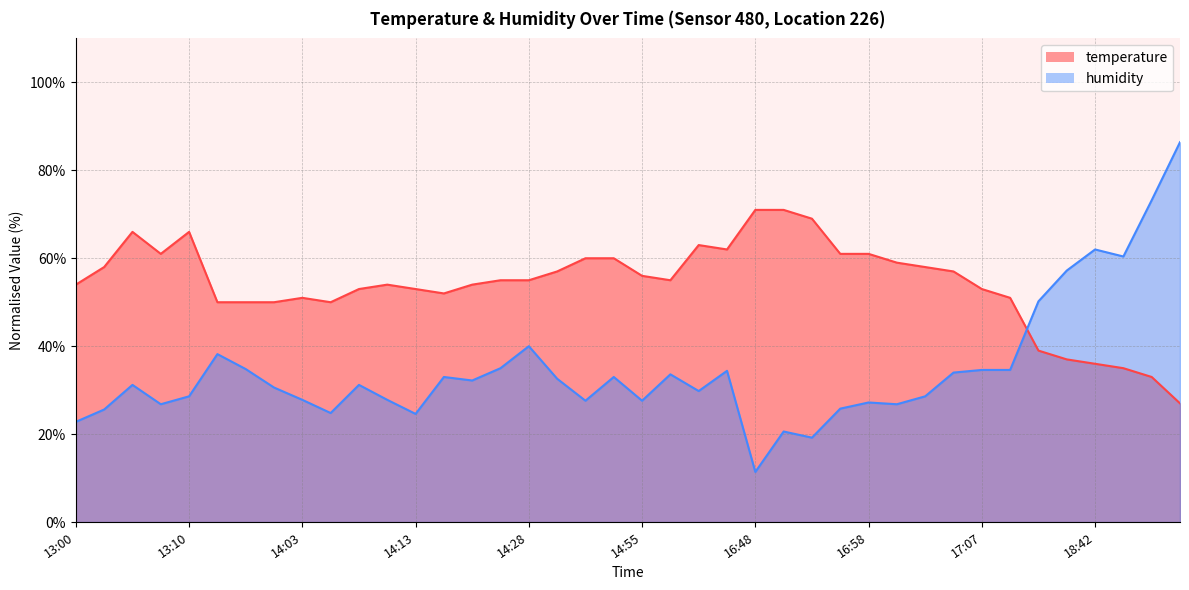

What is the difference between the maximum and minimum values in the temperature series?

44.0